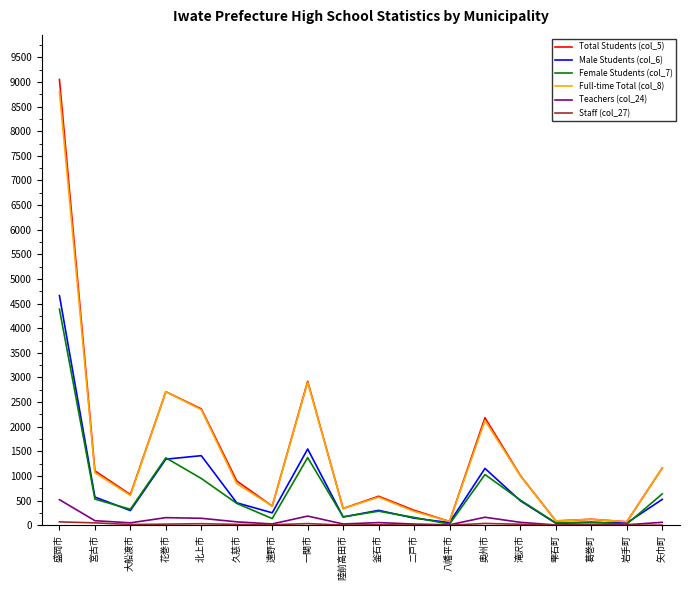

What is the maximum value shown in the chart?

9050